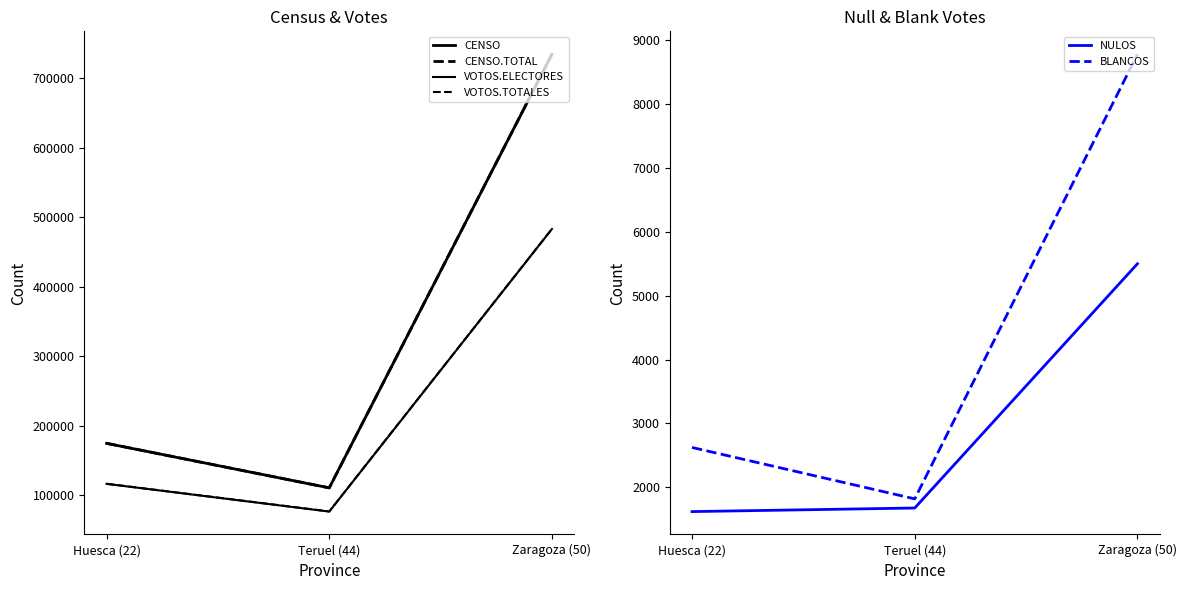

How many lines are shown in the chart?

6